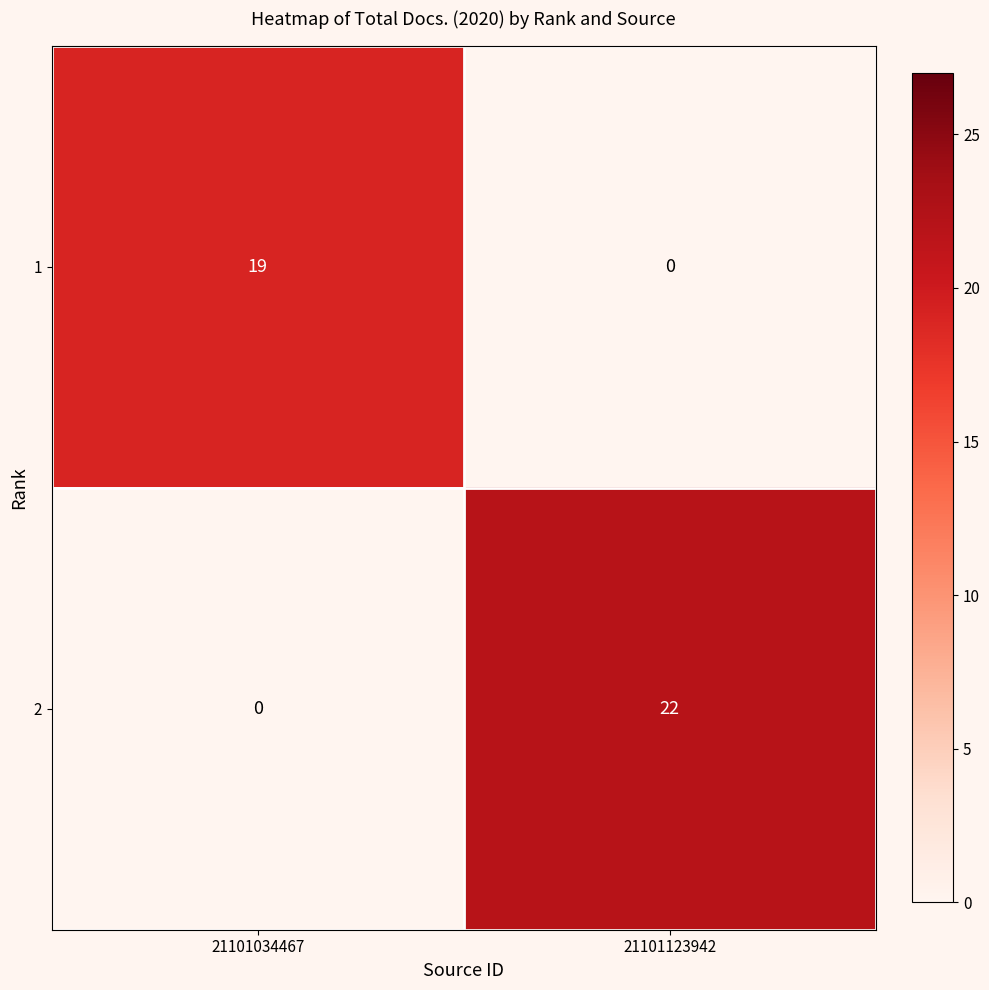

The 2 series shows 0 at 21101034467. True or false?

True